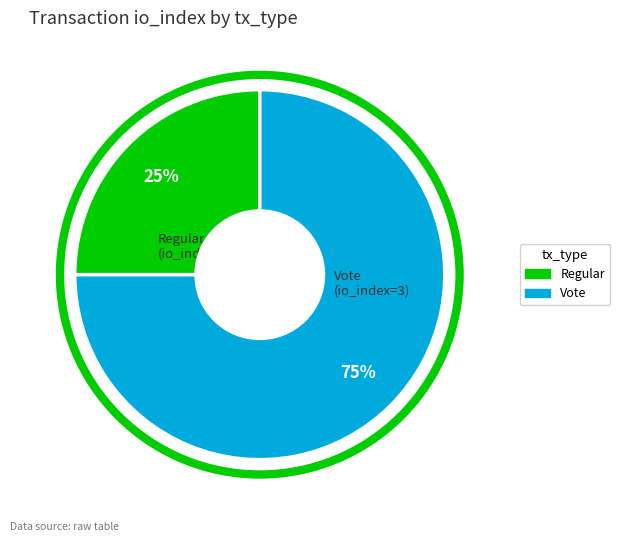

Do Regular and Vote together represent more than half of the pie?

Yes